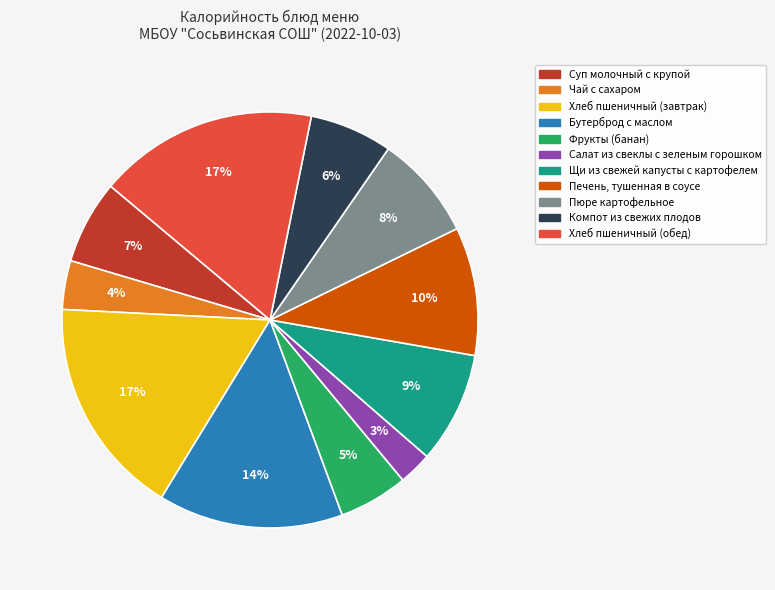

True or false: Пюре картофельное accounts for 8% of the total.

True